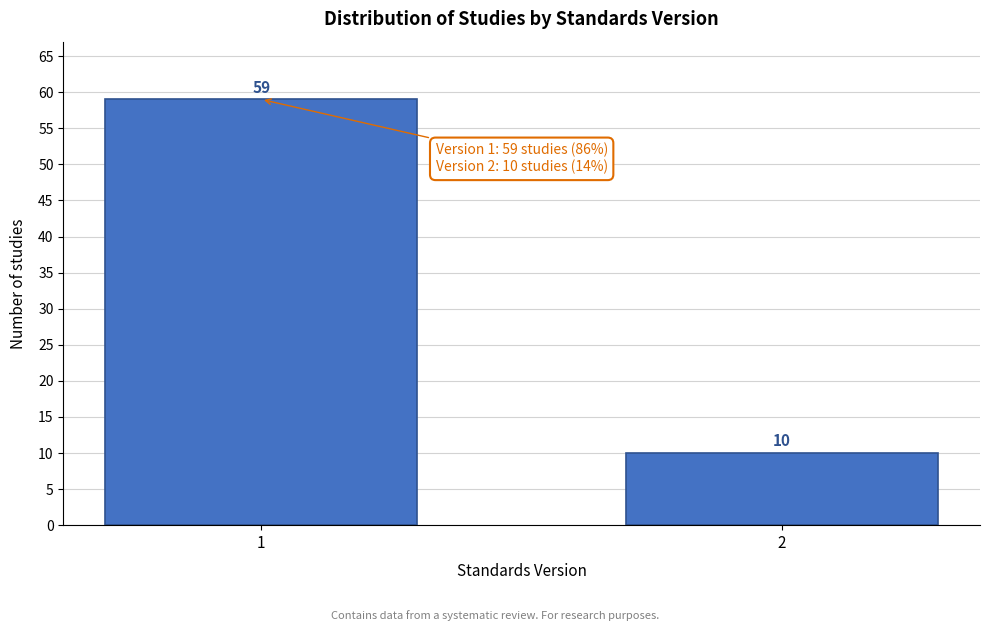

Reading right to left, what are all the values shown in this chart?

10	59